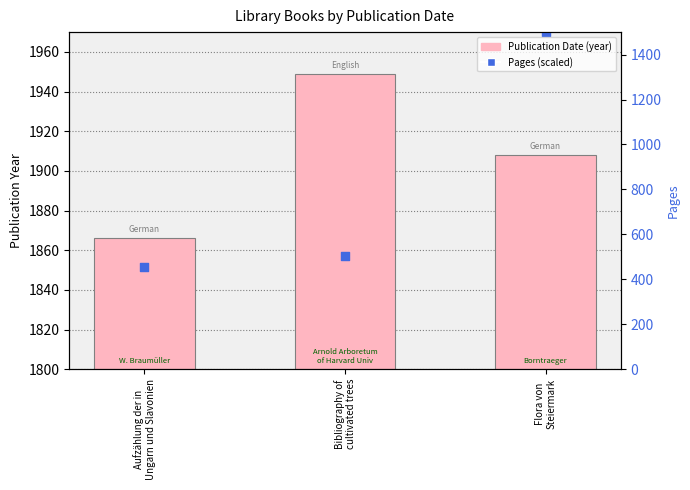

At which category is the sum across all series the highest?

Flora von
Steiermark